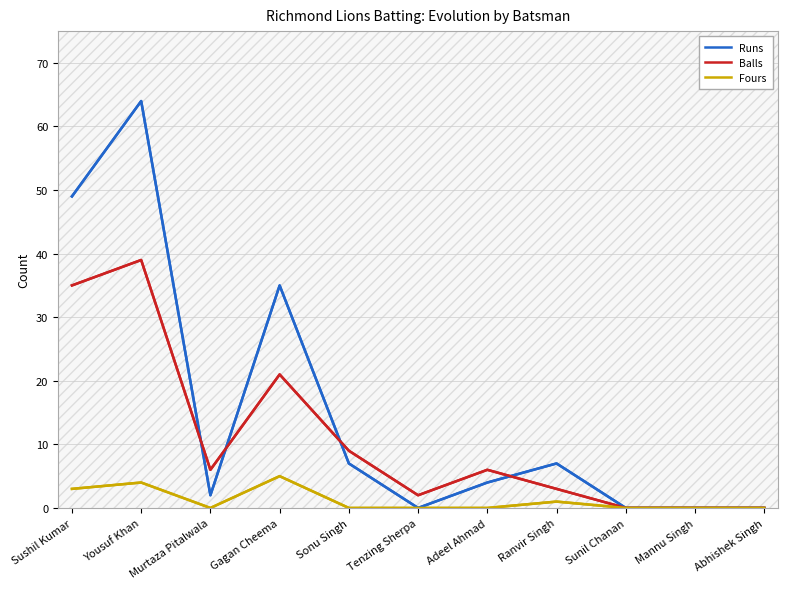

Reading right to left, list all the values displayed in this chart.

Runs: 0	0	0	7	4	0	7	35	2	64	49
Balls: 0	0	0	3	6	2	9	21	6	39	35
Fours: 0	0	0	1	0	0	0	5	0	4	3